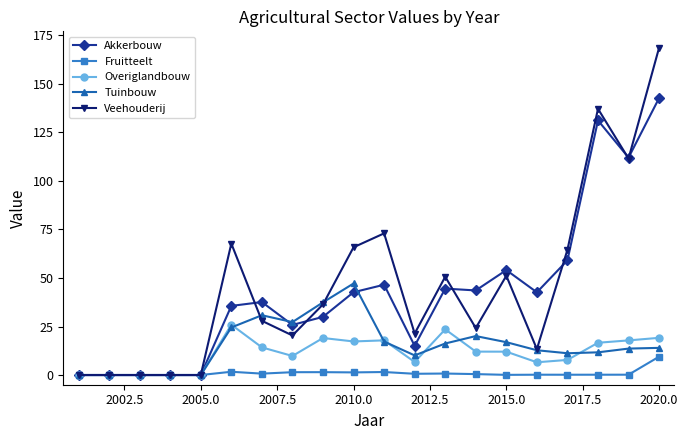

What are all the series names shown in the legend?

Akkerbouw, Fruitteelt, Overiglandbouw, Tuinbouw, Veehouderij